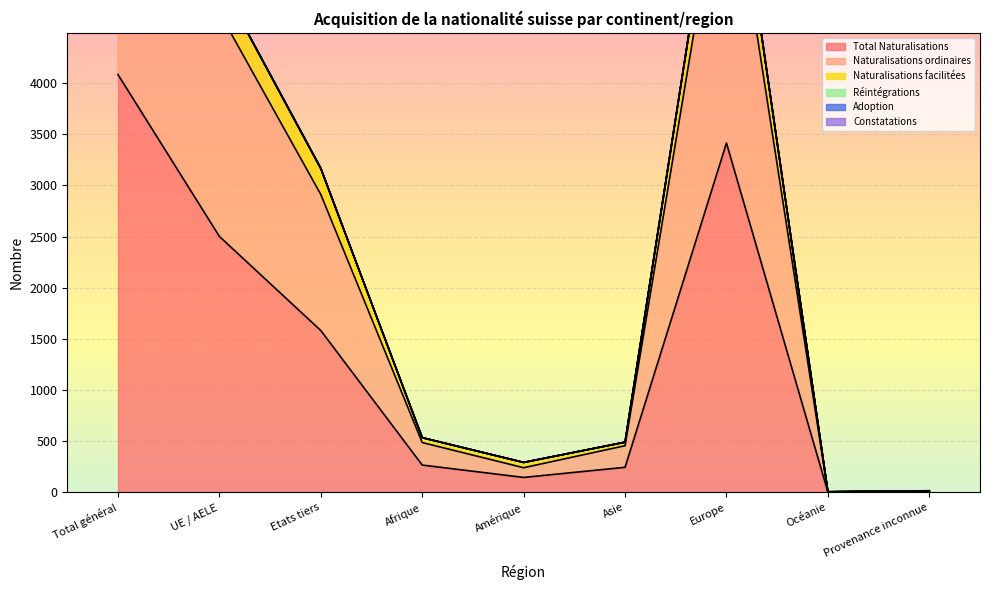

What is the value of the Naturalisations ordinaires point at the 4th from the left?

487